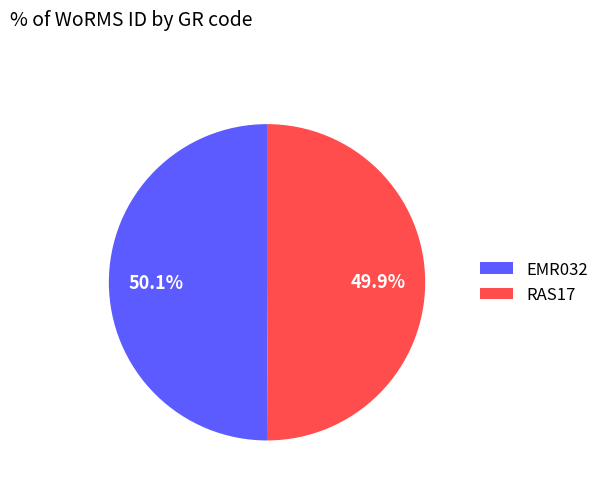

Does any single category account for the majority?

Yes